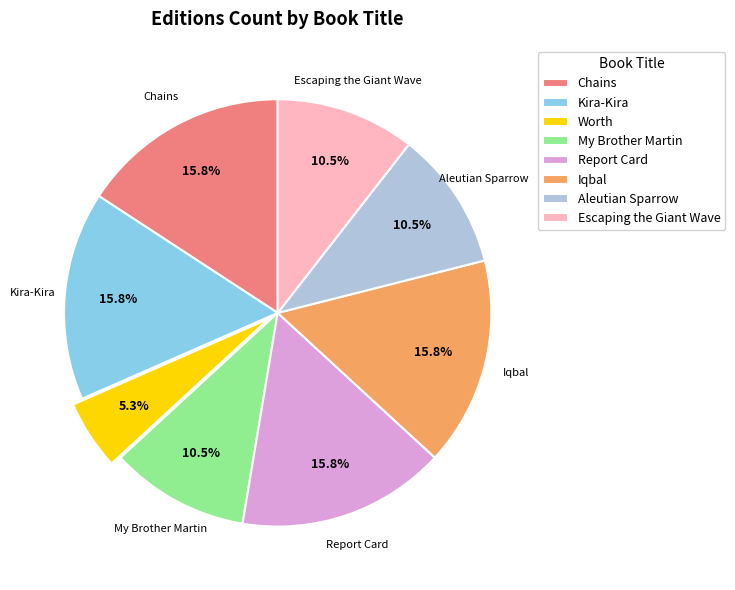

To the nearest percent, what is the average slice percentage?

12%